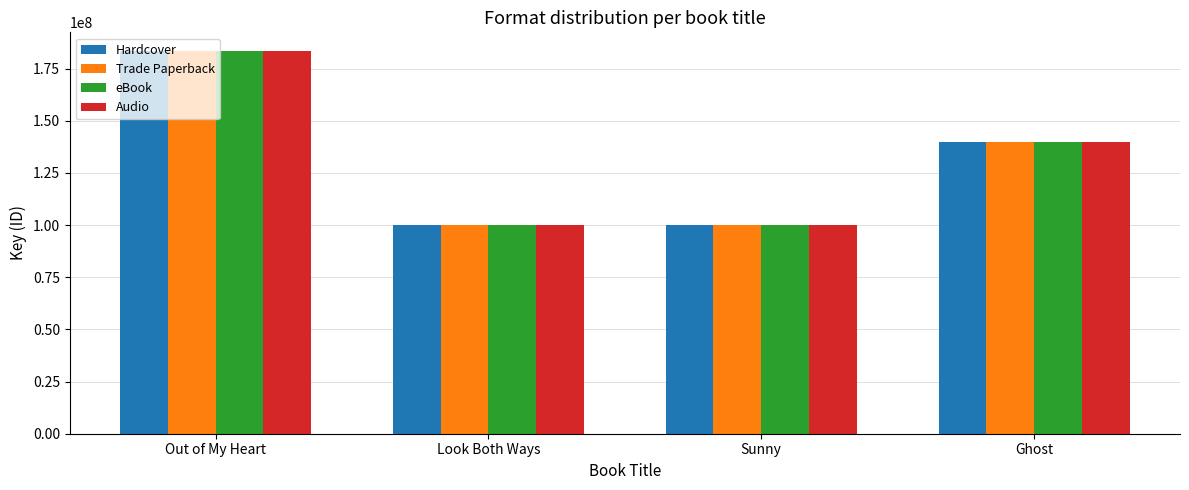

At which category is the sum across all series the highest?

Out of My Heart